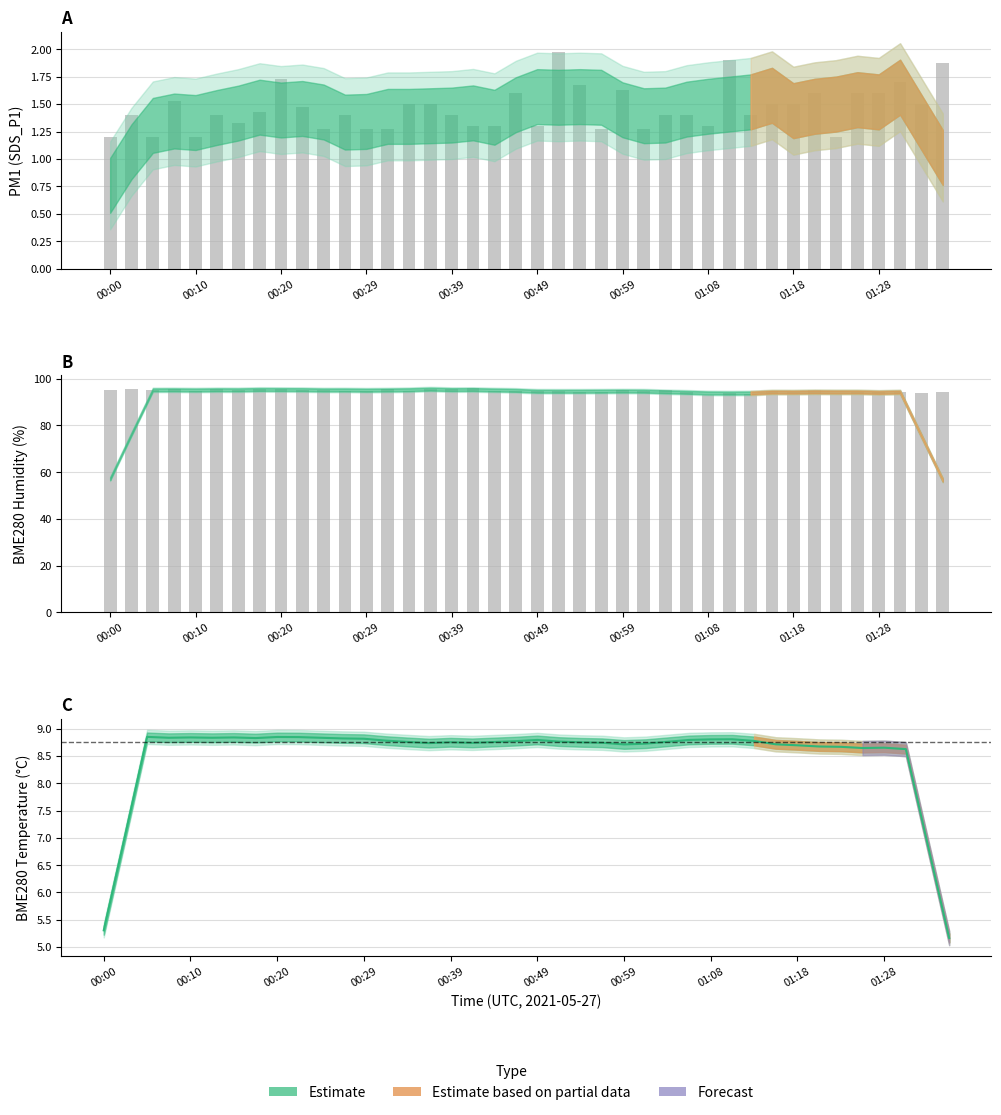

What is the difference between the maximum and minimum values in the SDS_P1 raw series?

0.8